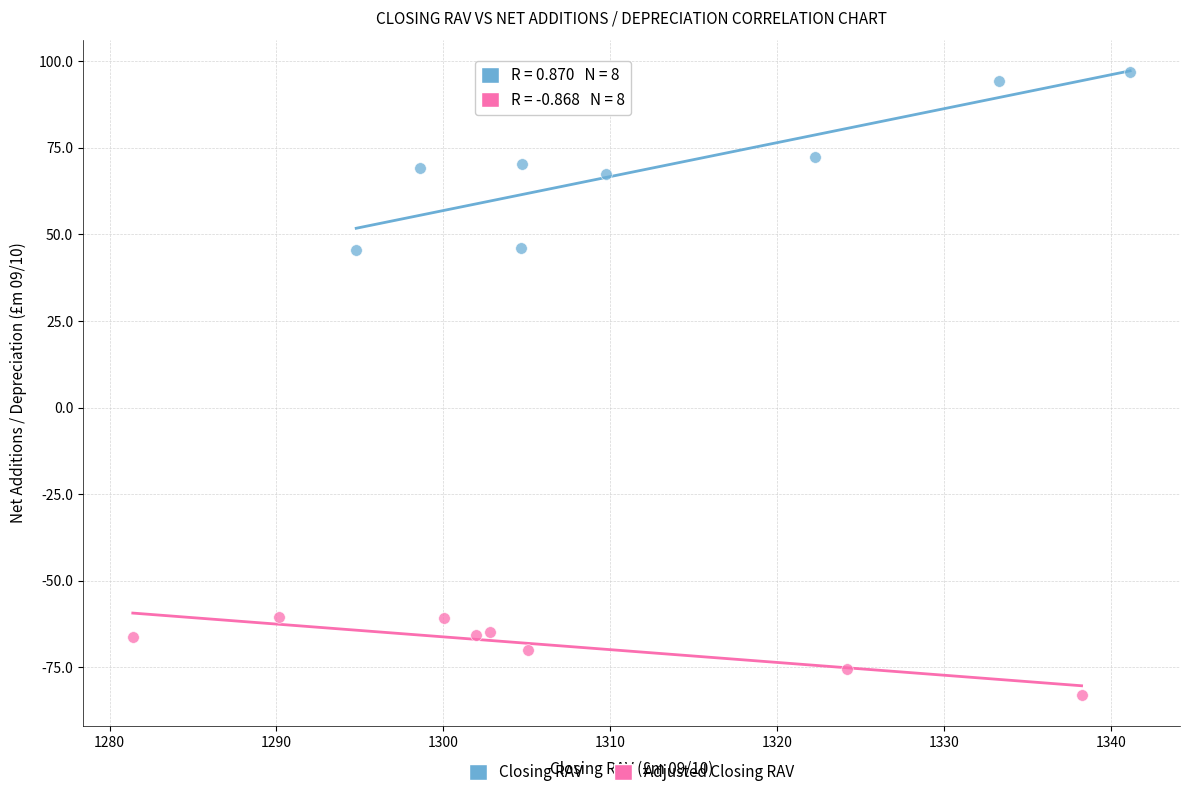

Which series contains the highest Y value?

Closing RAV